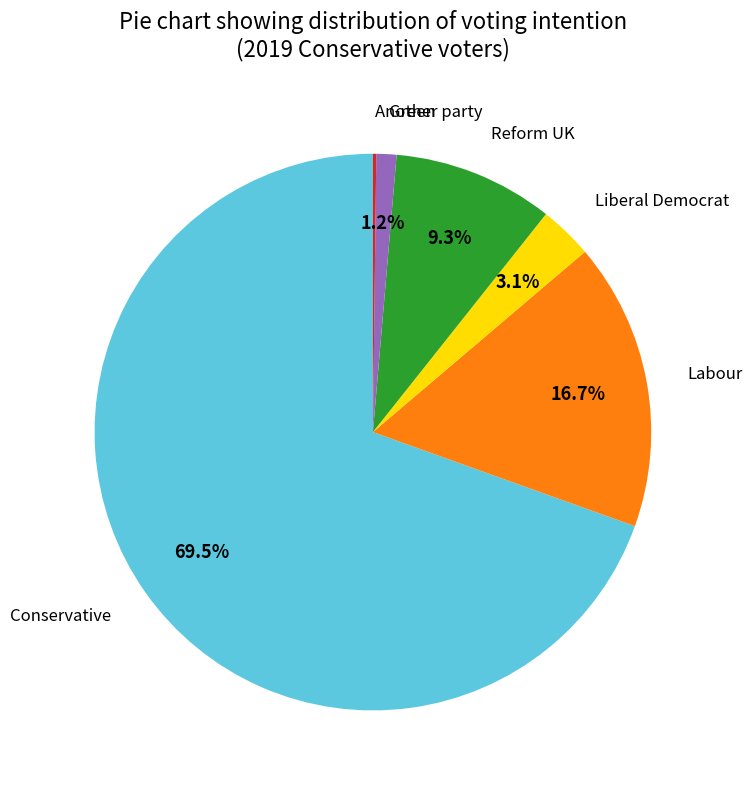

Does any single category account for the majority?

Yes